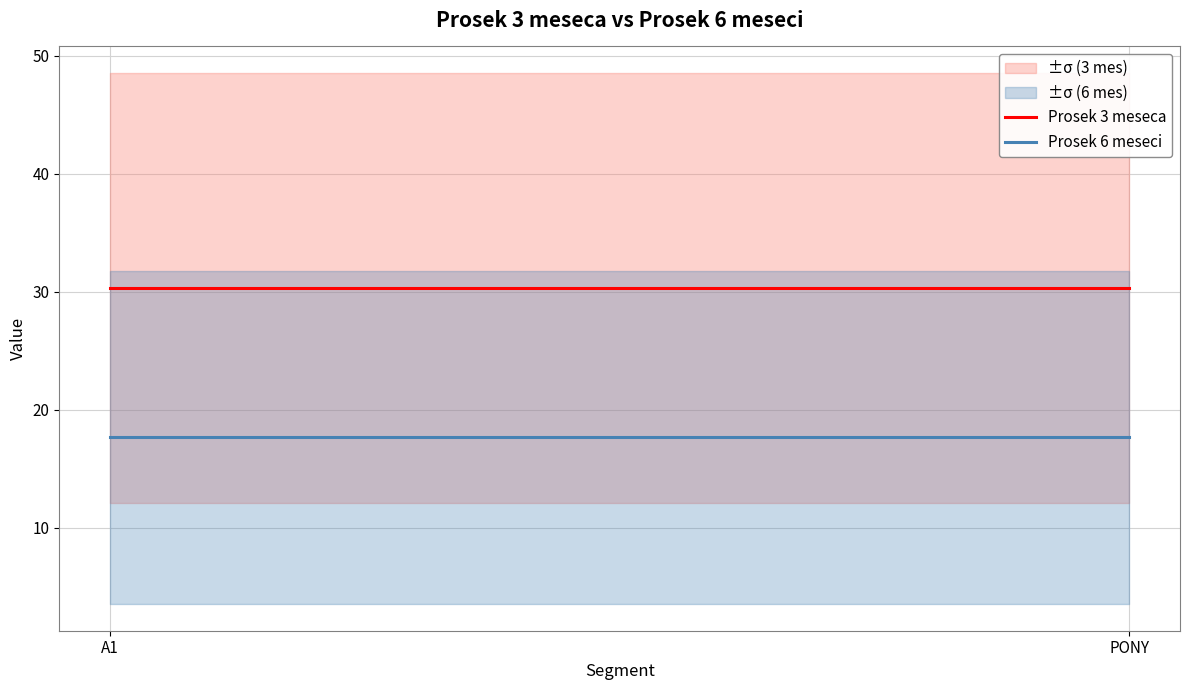

What is the minimum value shown in the chart?

17.7